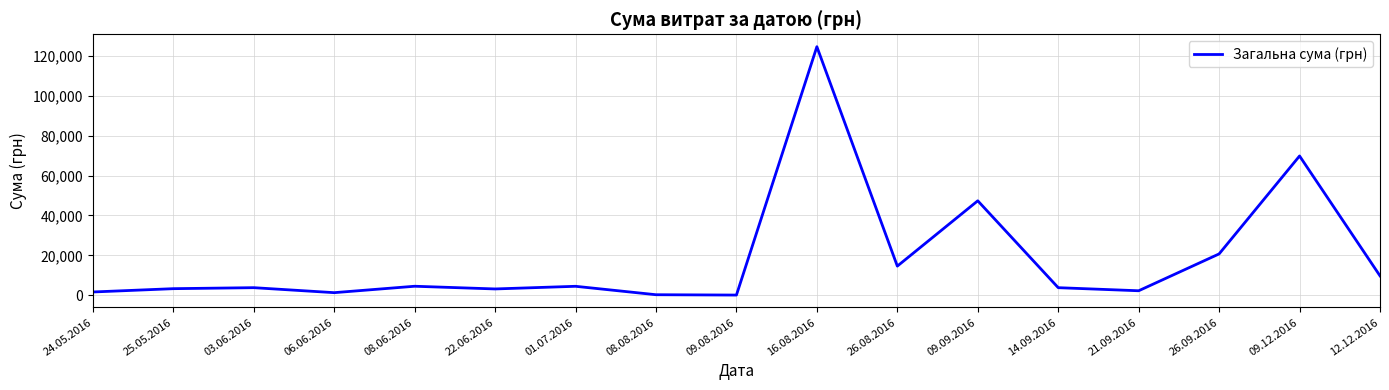

The value at 26.08.2016 is 5251.2. True or false?

False